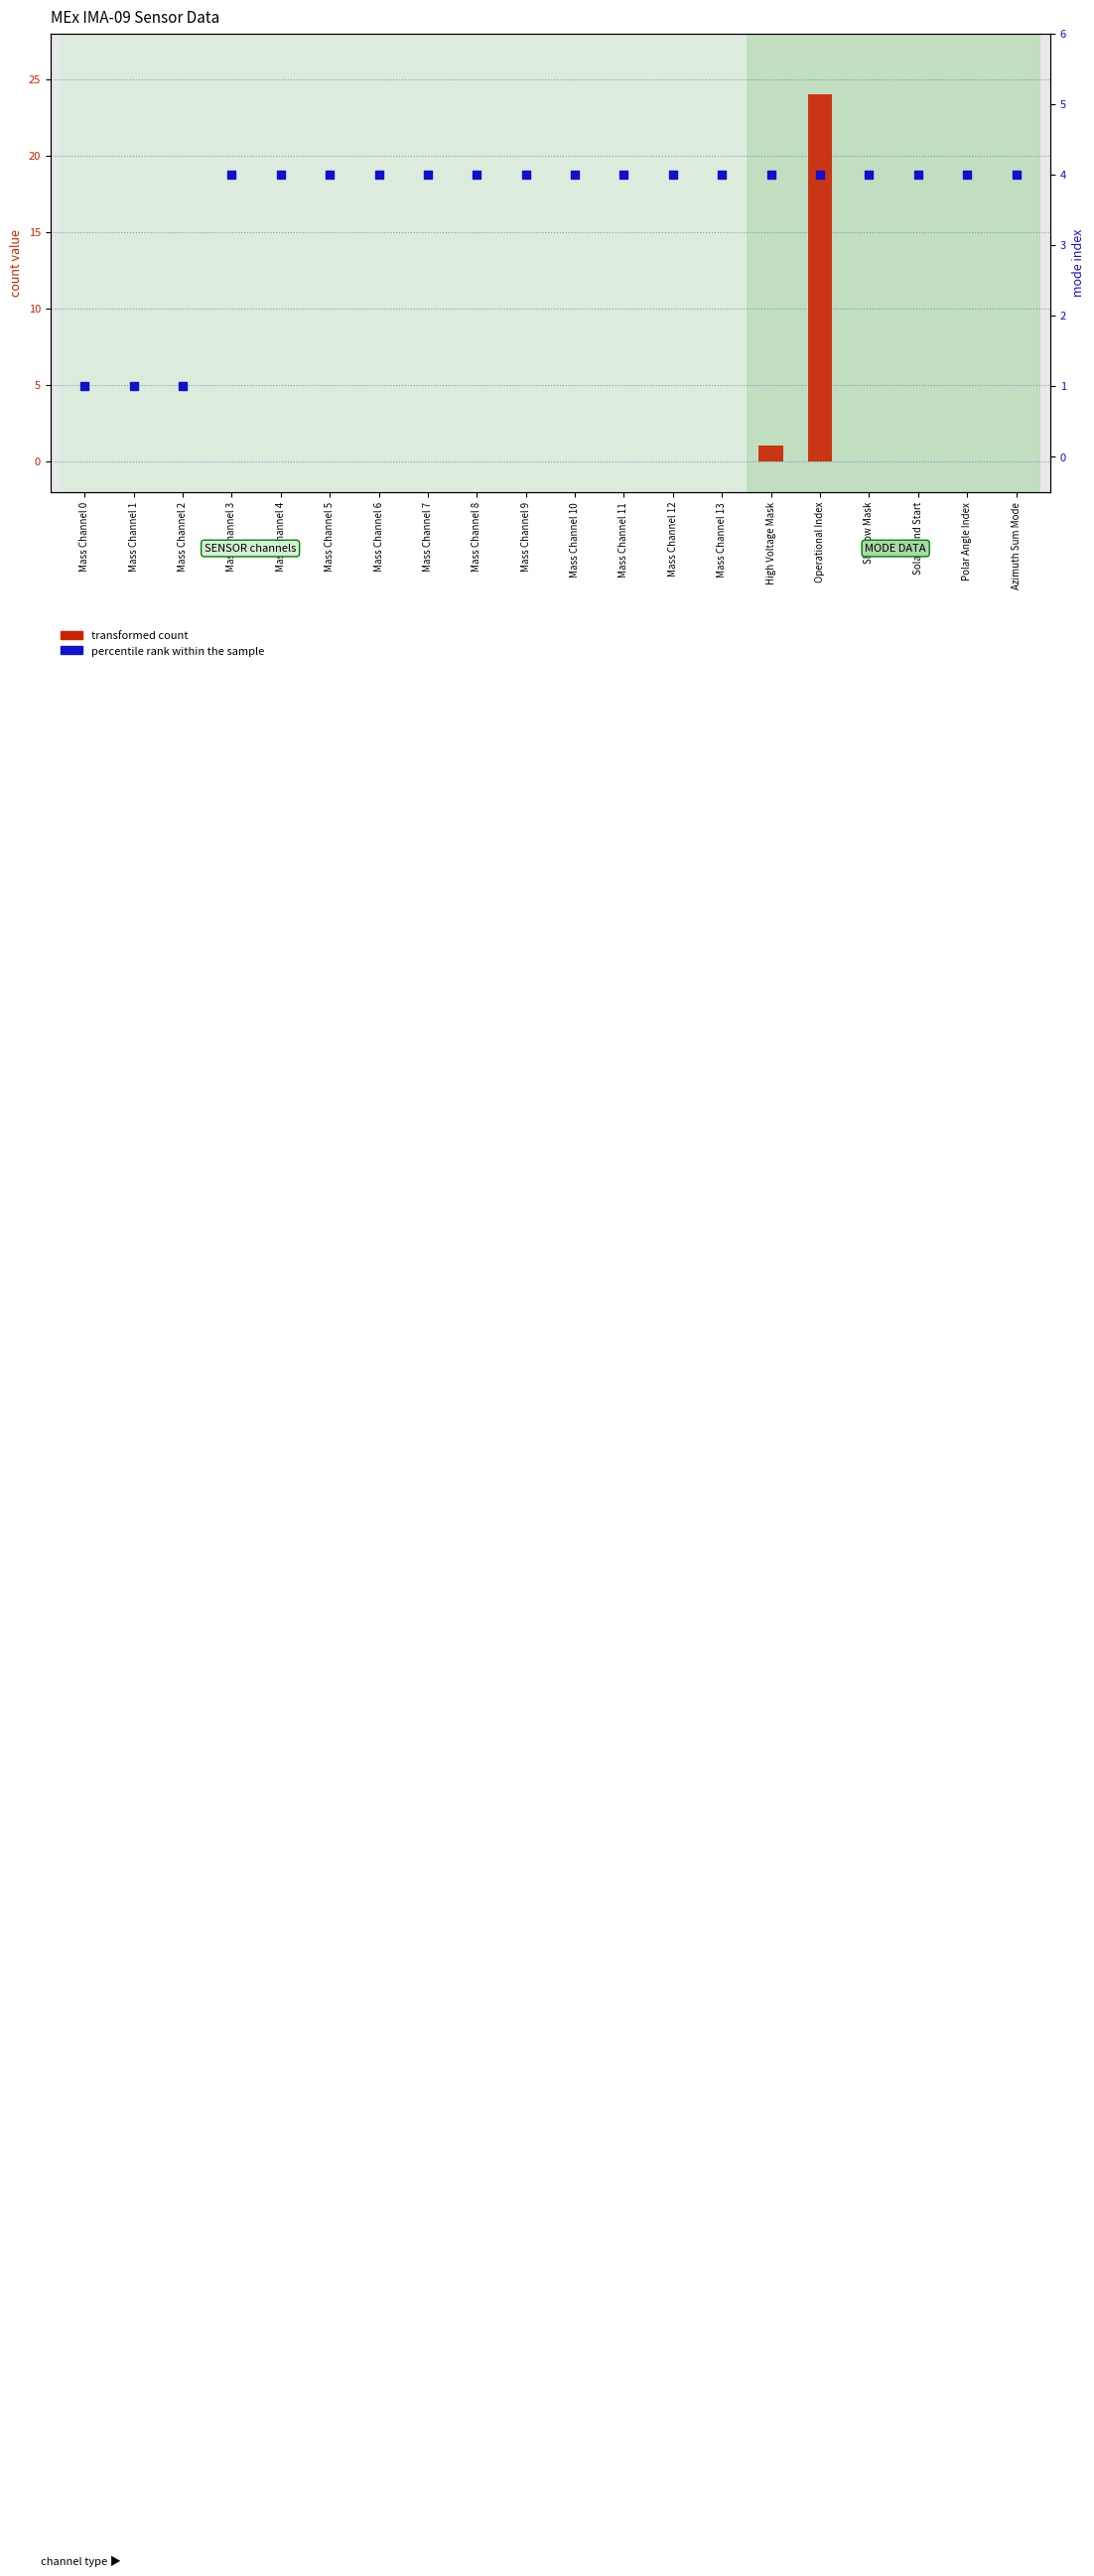

Is the value of percentile rank within the sample at Mass Channel 2 greater than the value of transformed count at Mass Channel 0?

Yes